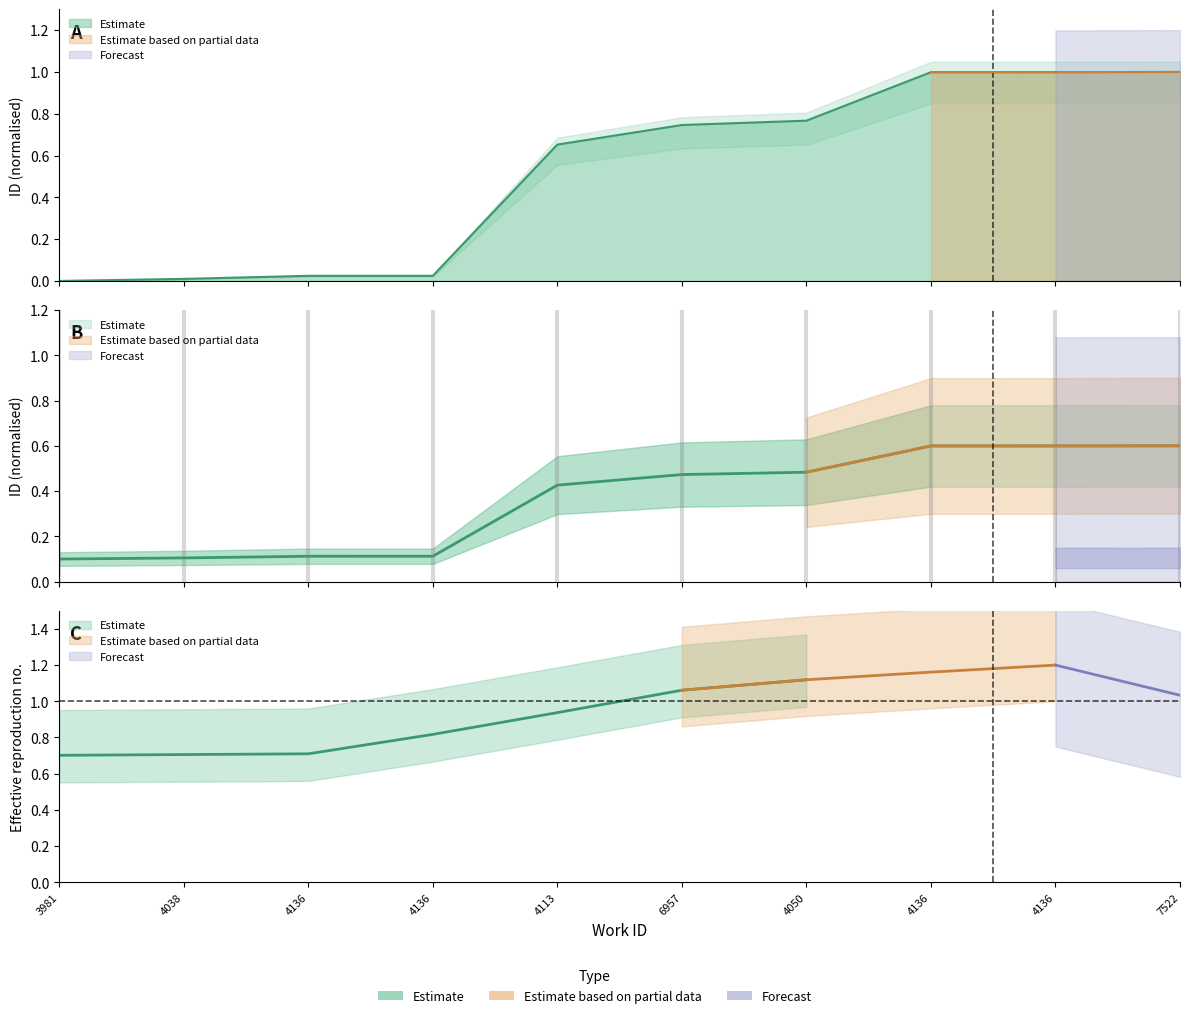

How many positive values are there?

9